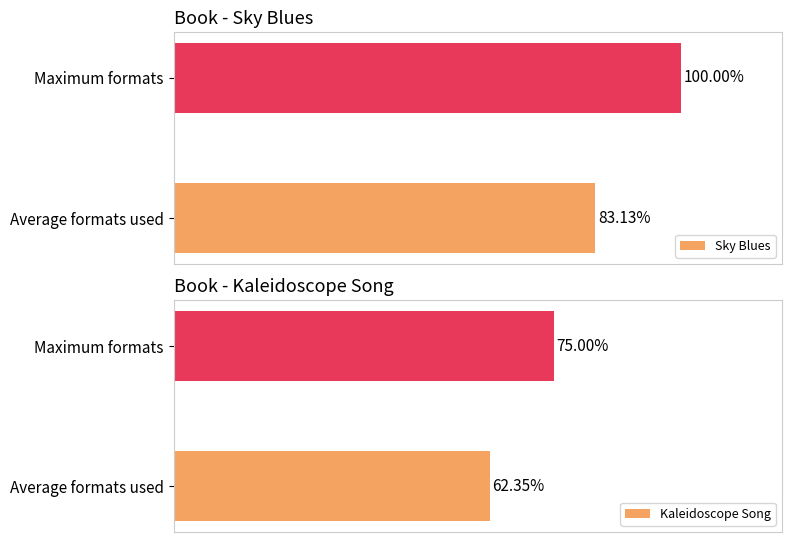

Reading left to right, what are all the values shown in this chart?

Sky Blues: 83.1	100.0
Kaleidoscope Song: 62.3	75.0